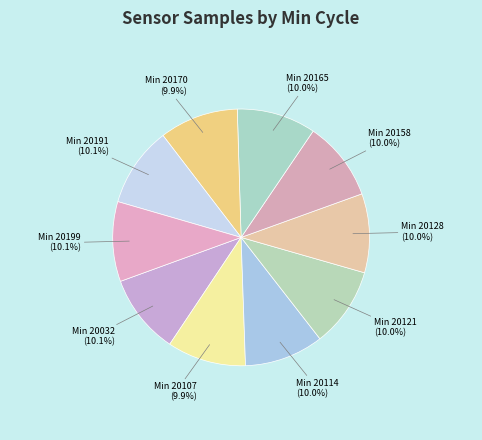

Count the number of slices in the pie.

10